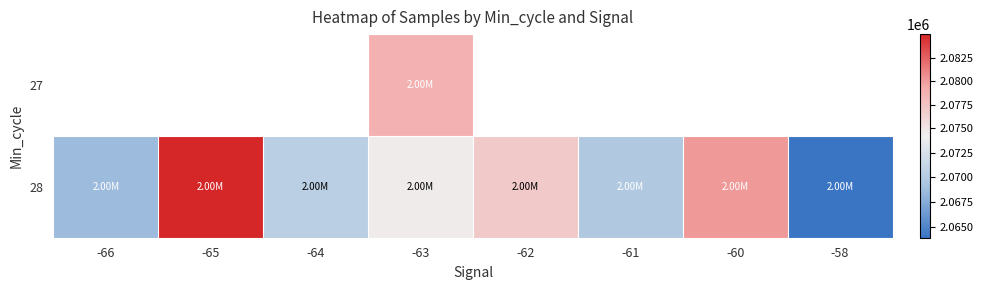

What is the maximum value for 28?

2084999.5